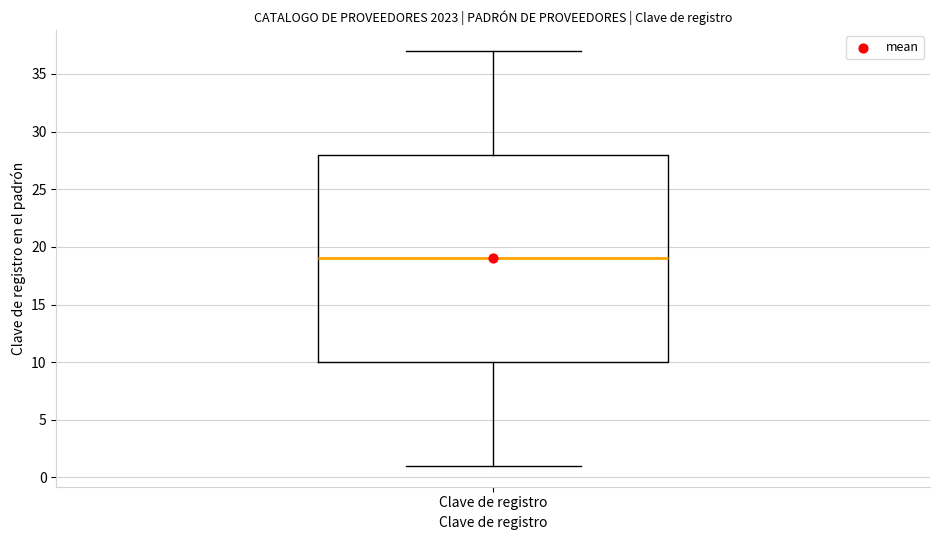

Where does the upper whisker of the box for Clave de registro end on the y-axis? The values are not printed on the chart, so give them approximately, as read against the axis.

37